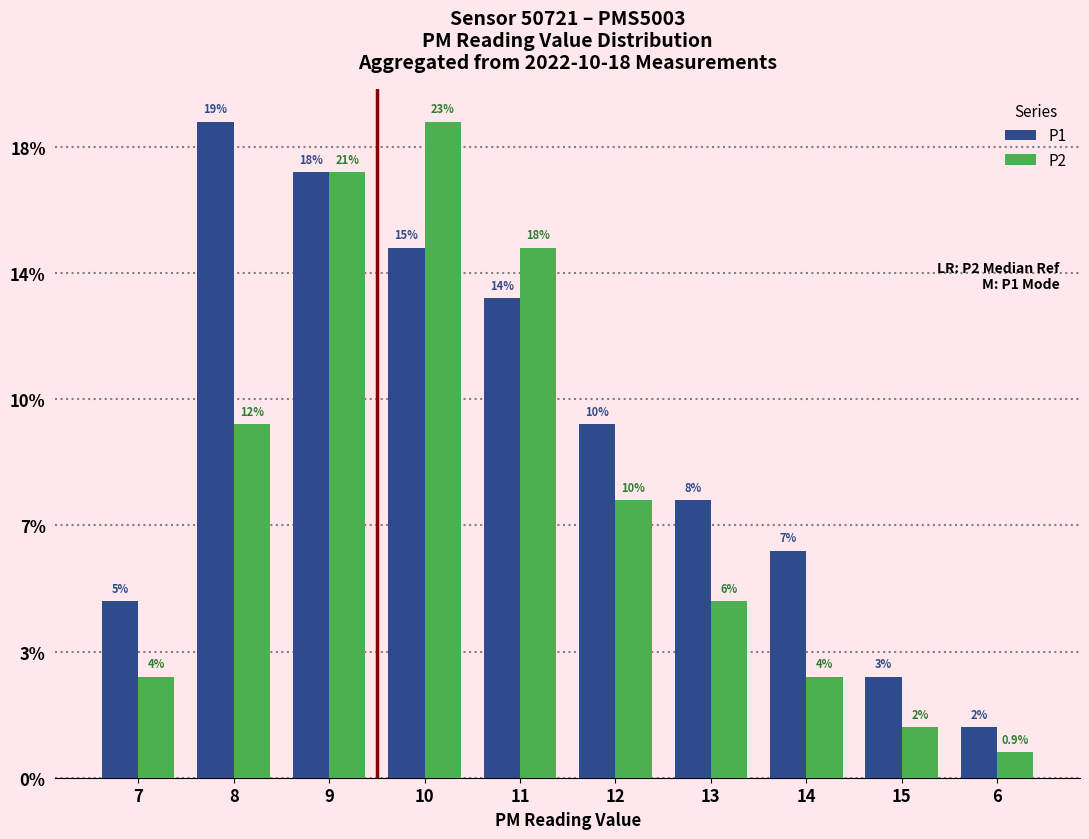

Does the chart contain any negative values?

No